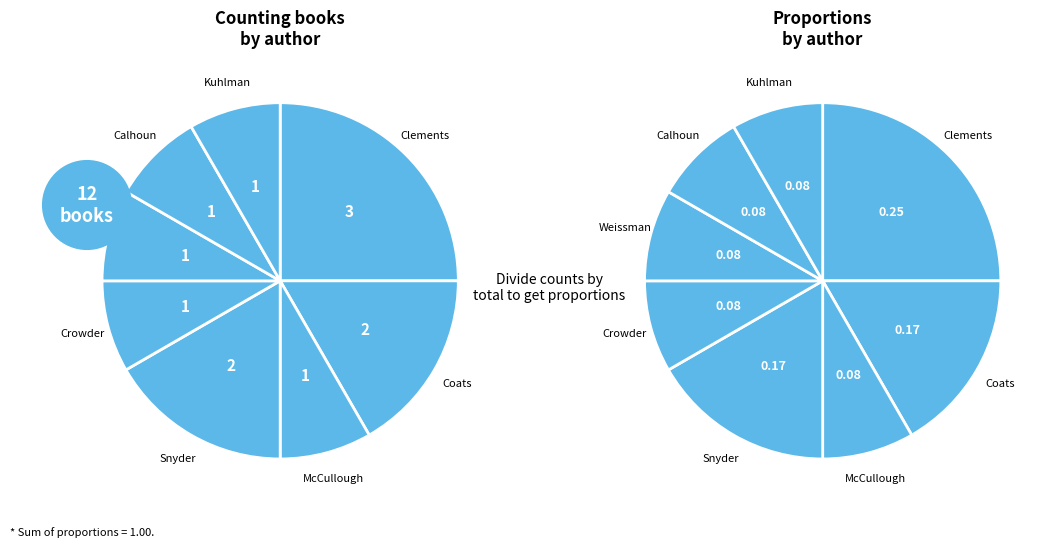

Does Joy McCullough represent more than half of the total?

No